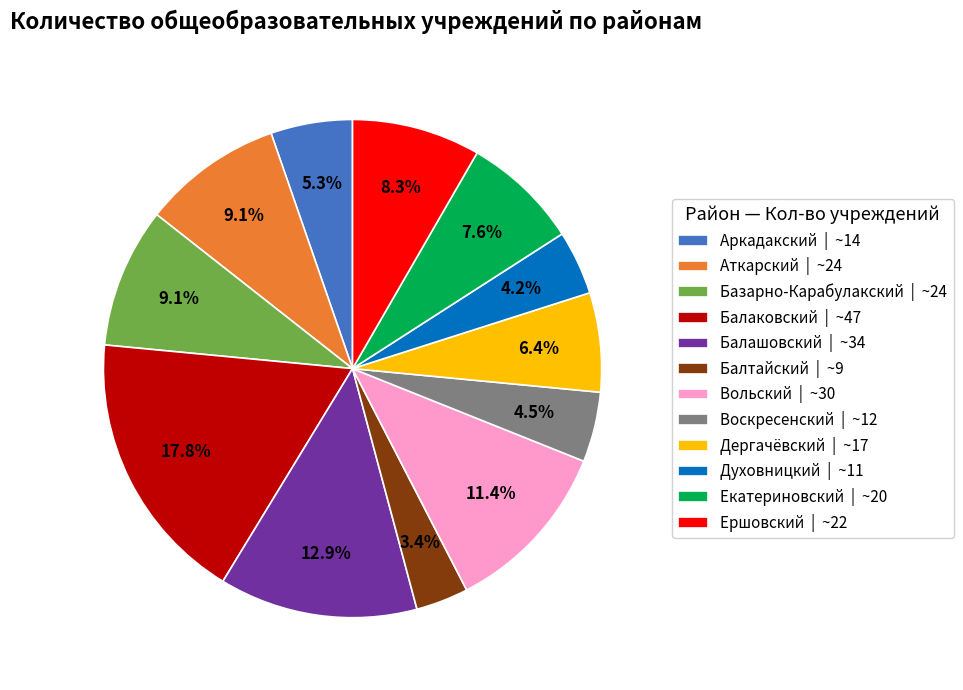

Count the number of slices in the pie.

12